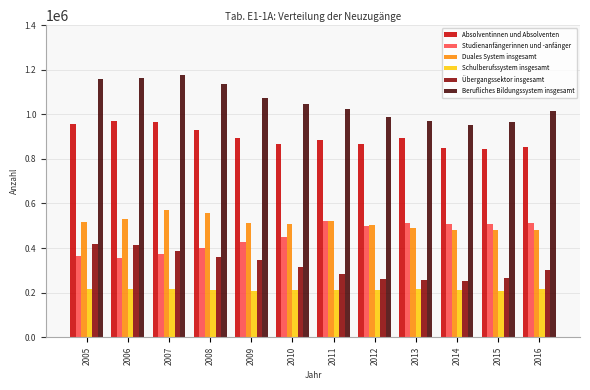

What is the minimum value shown in the chart?

208824